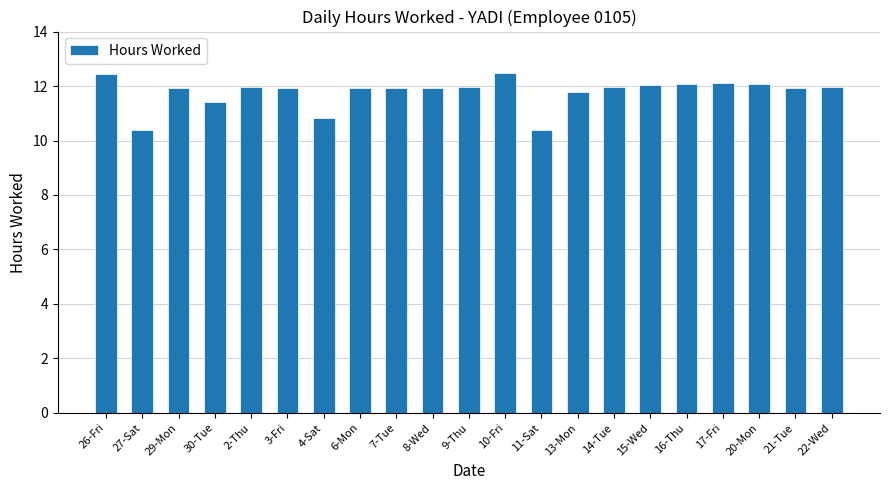

True or false: the data shows 19.6 at 2-Thu.

False